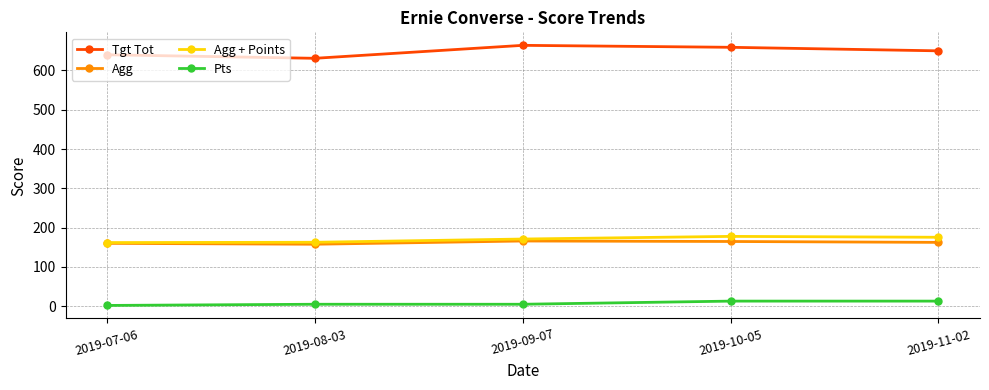

True or false: Pts and Tgt Tot cross at least once.

False